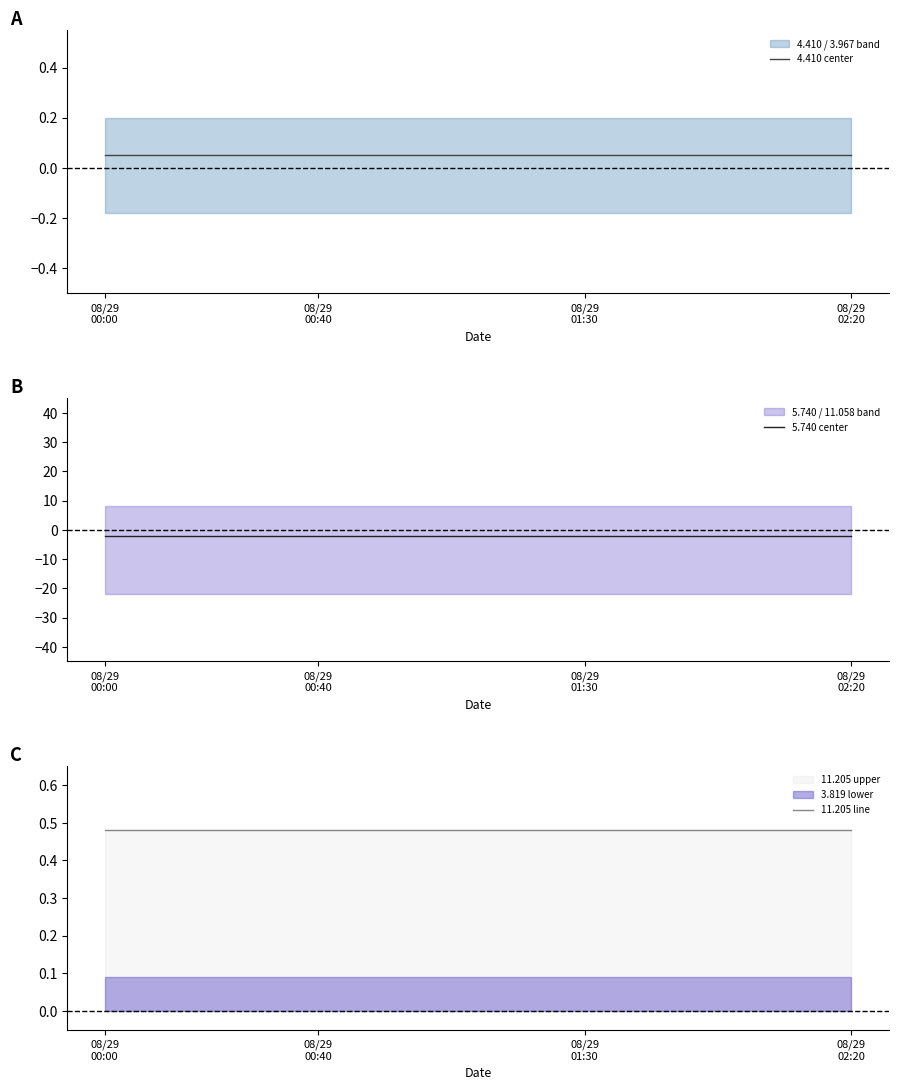

Between 6 and 12, which series saw the biggest shift?

4.410 center